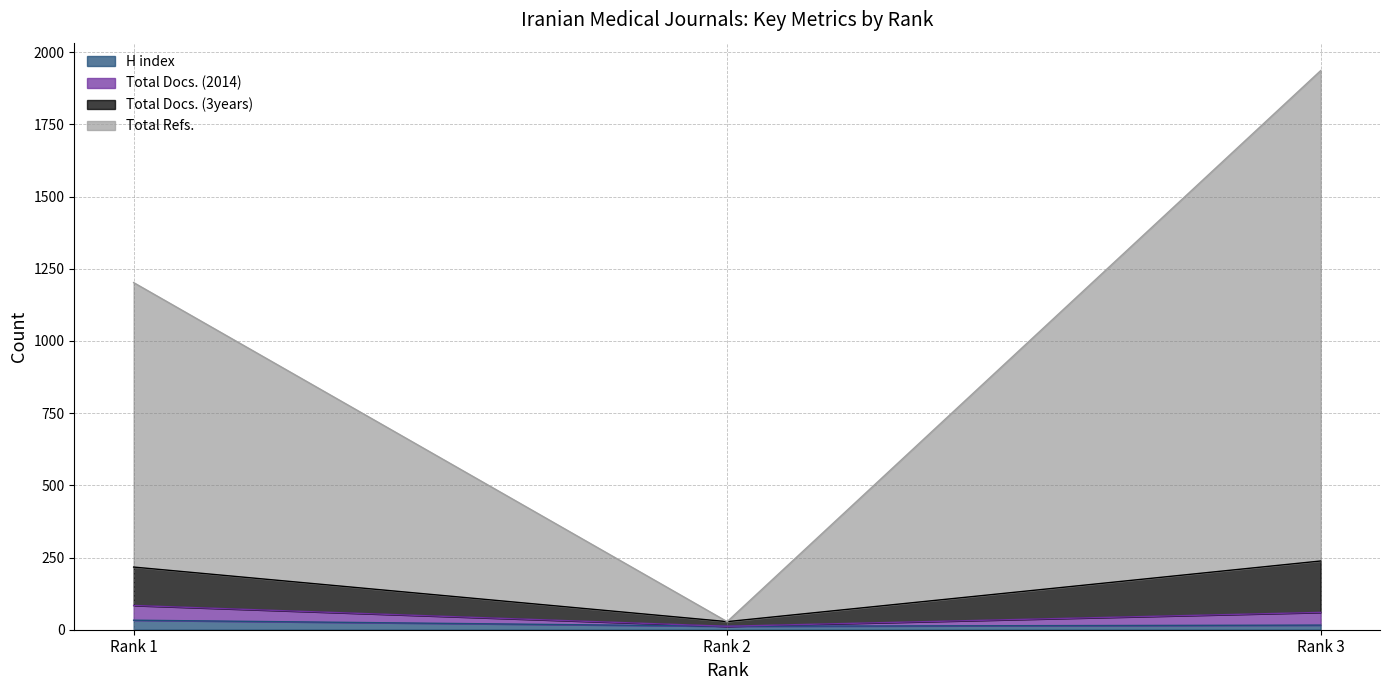

At which category is the sum across all series the highest?

Rank 3